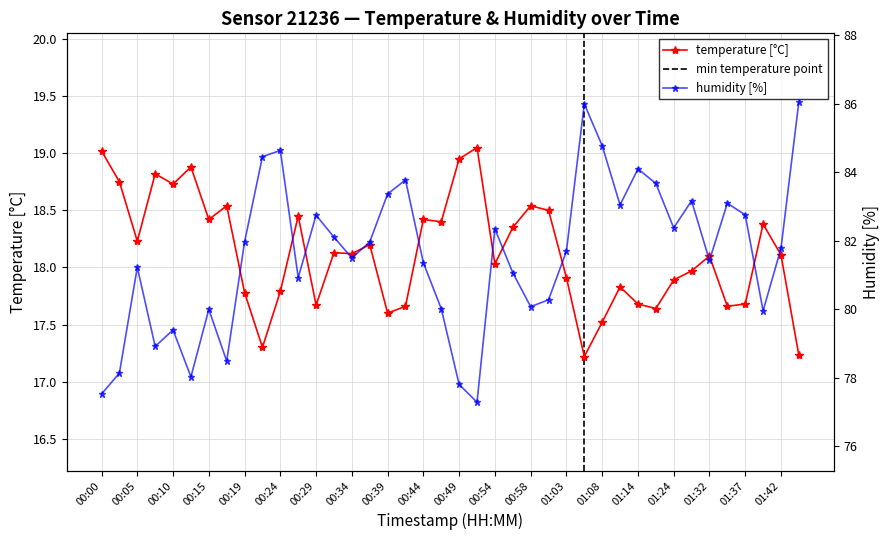

Count the number of data series in this chart.

2